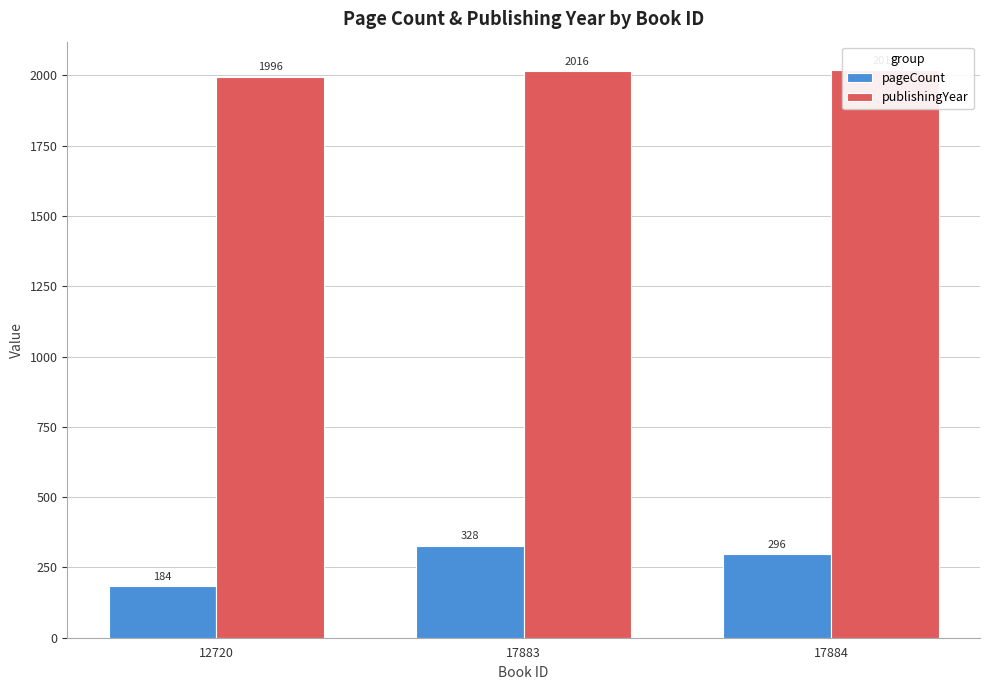

The publishingYear series shows 1996 at 12720. True or false?

True